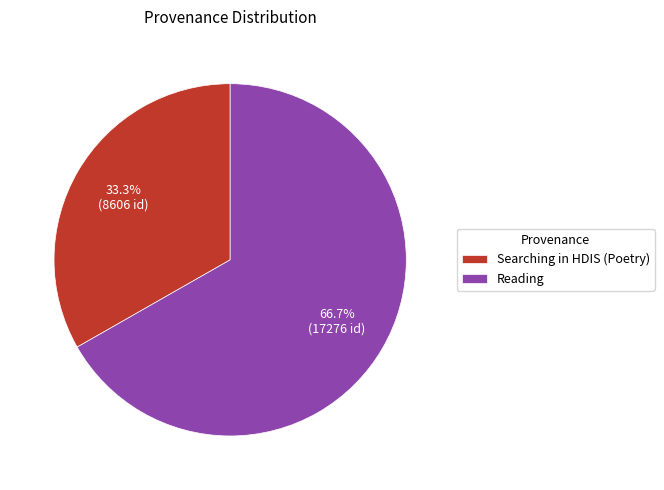

Which category accounts for the majority?

Reading